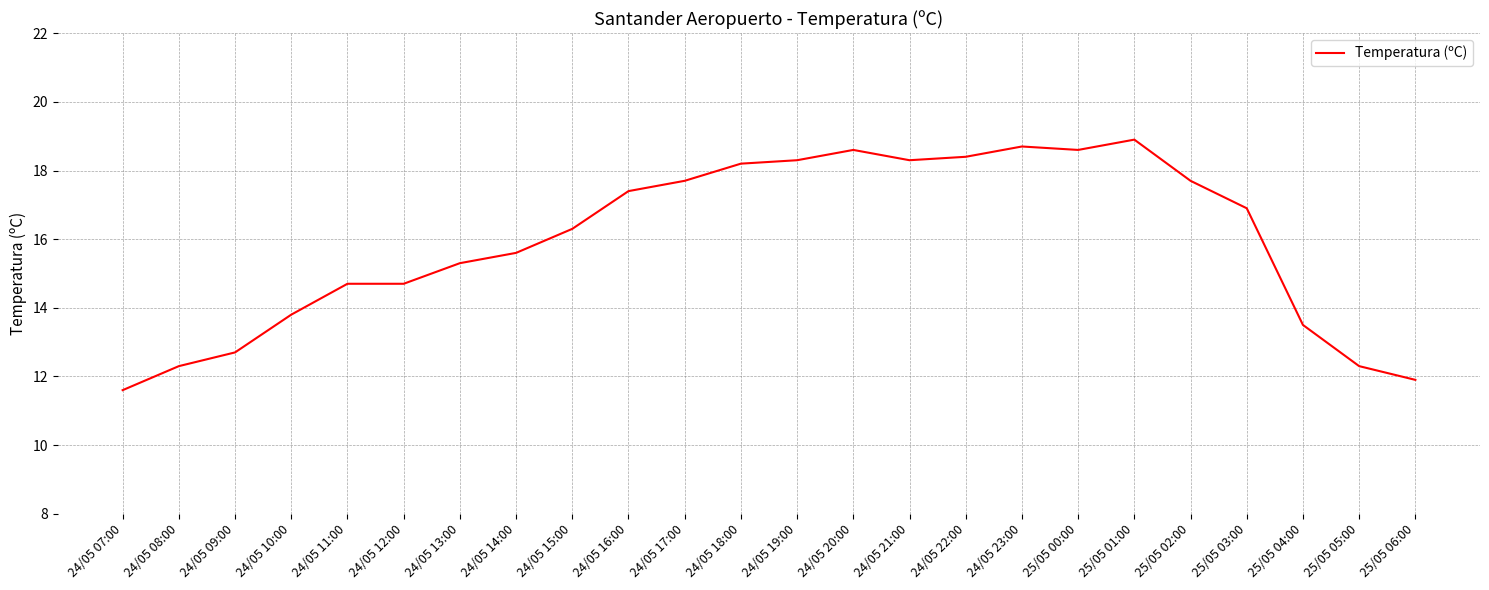

What is the difference between the maximum and minimum values?

7.3